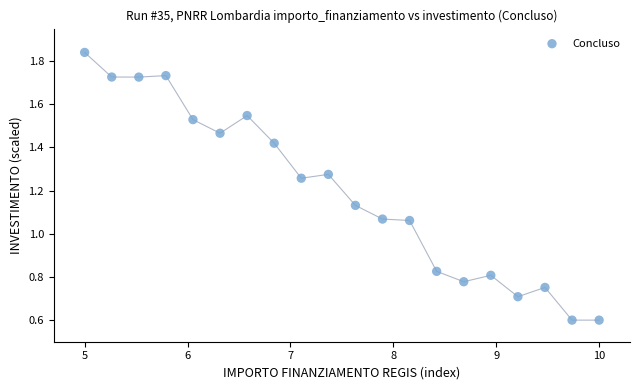

What is the range of X values (max minus min)?

5.0